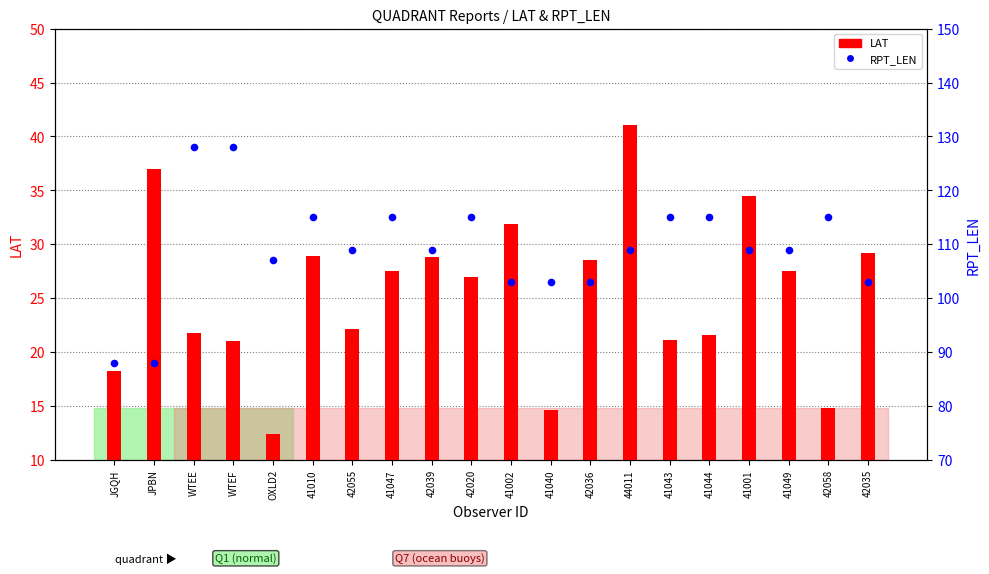

At which category is the sum across all series the highest?

44011